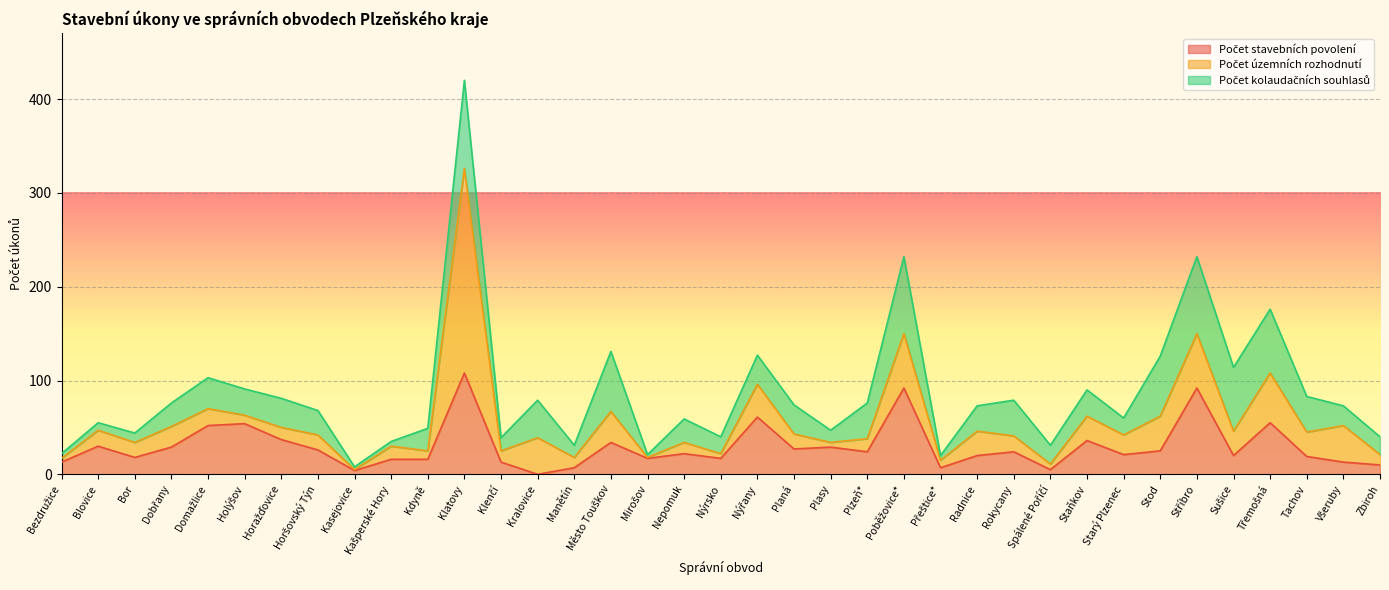

Rank the series at Horažďovice from lowest to highest value.

Počet územních rozhodnutí, Počet kolaudačních souhlasů, Počet stavebních povolení